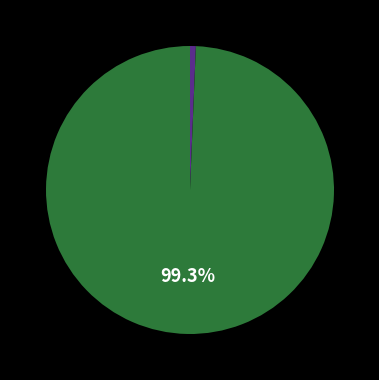

Is there any slice that represents more than half of the pie?

Yes